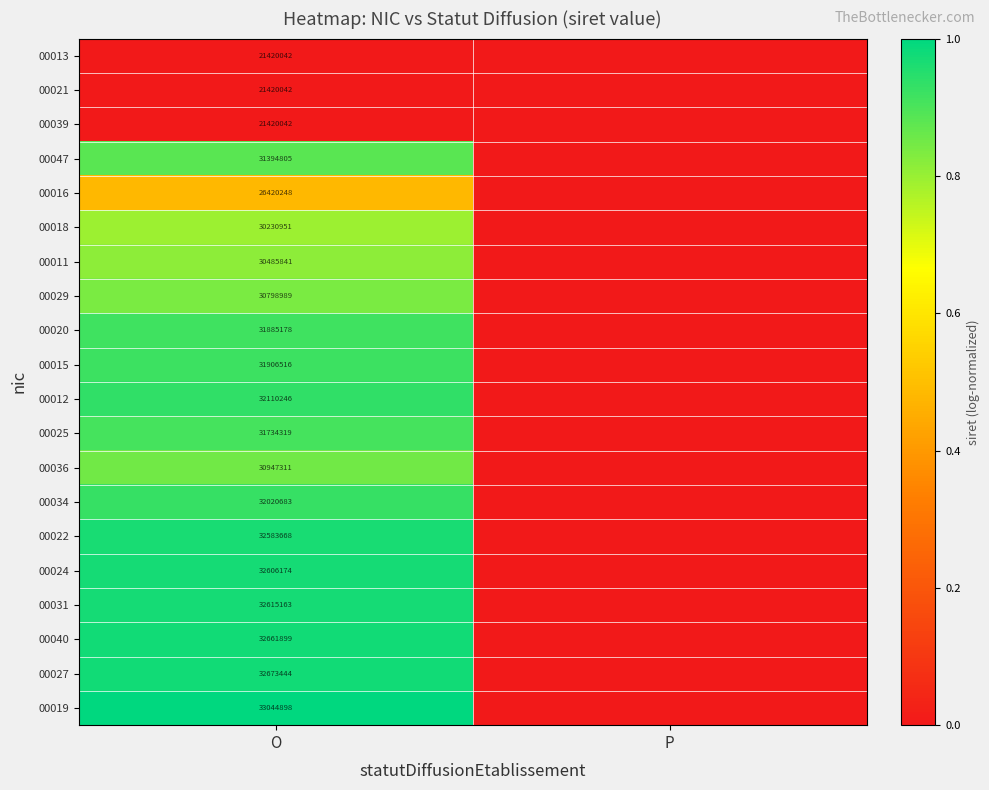

The value of 00019 at O is 16317661. True or false?

False